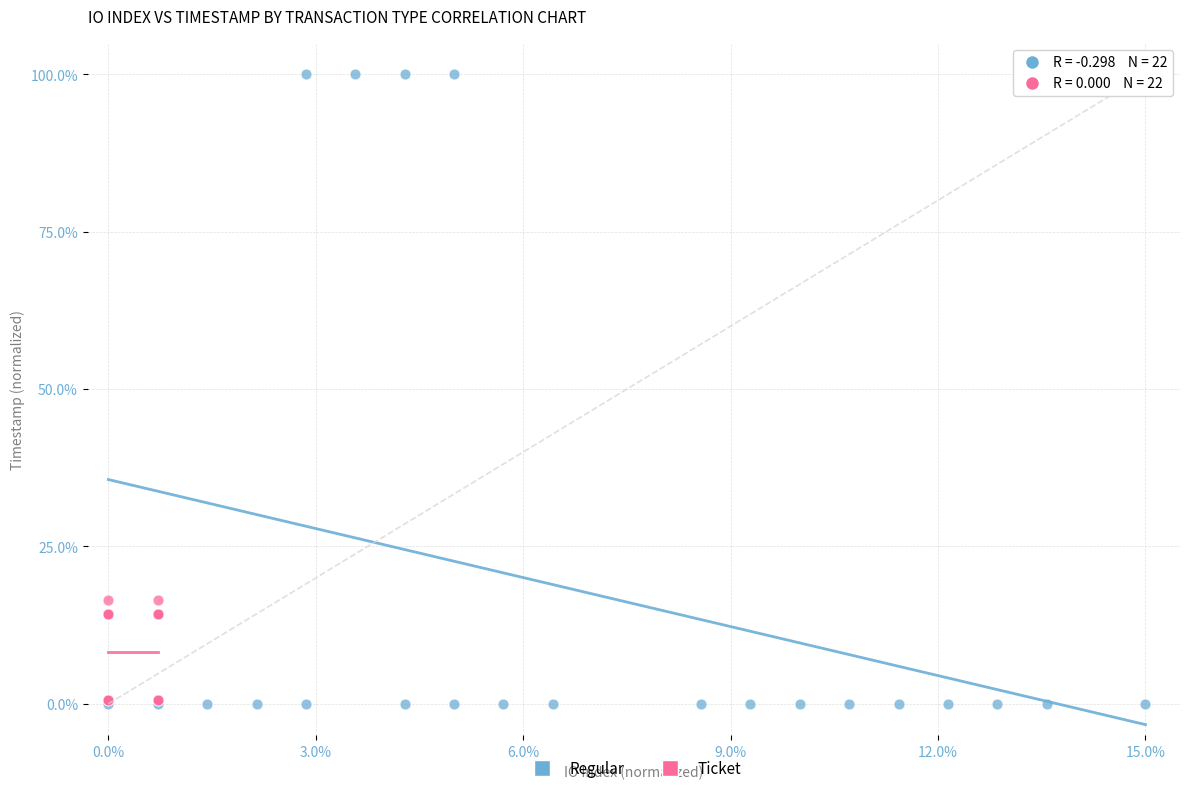

What are all the series names shown in the legend?

Regular, Ticket